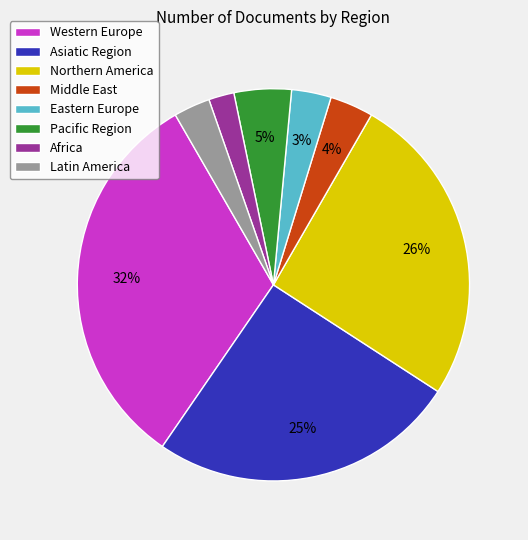

What percentage is the Western Europe slice, to the nearest percent?

32%